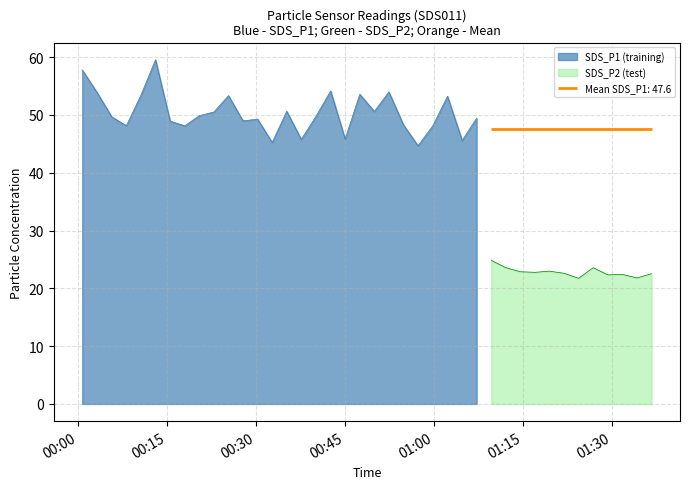

What is the lowest value of the SDS_P1 (training) series?

44.7